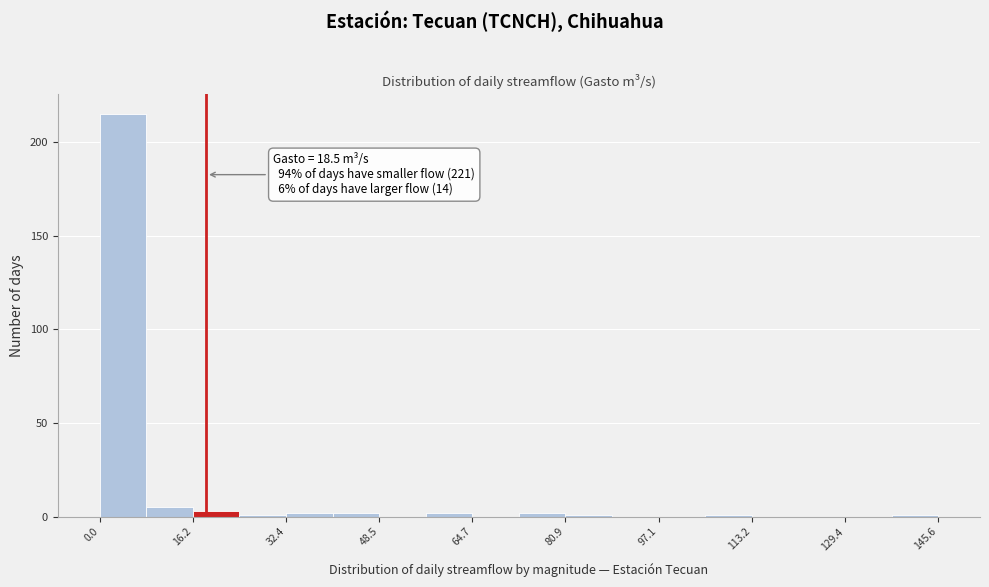

Over which range of the x-axis is the bar tallest?

0 to 8